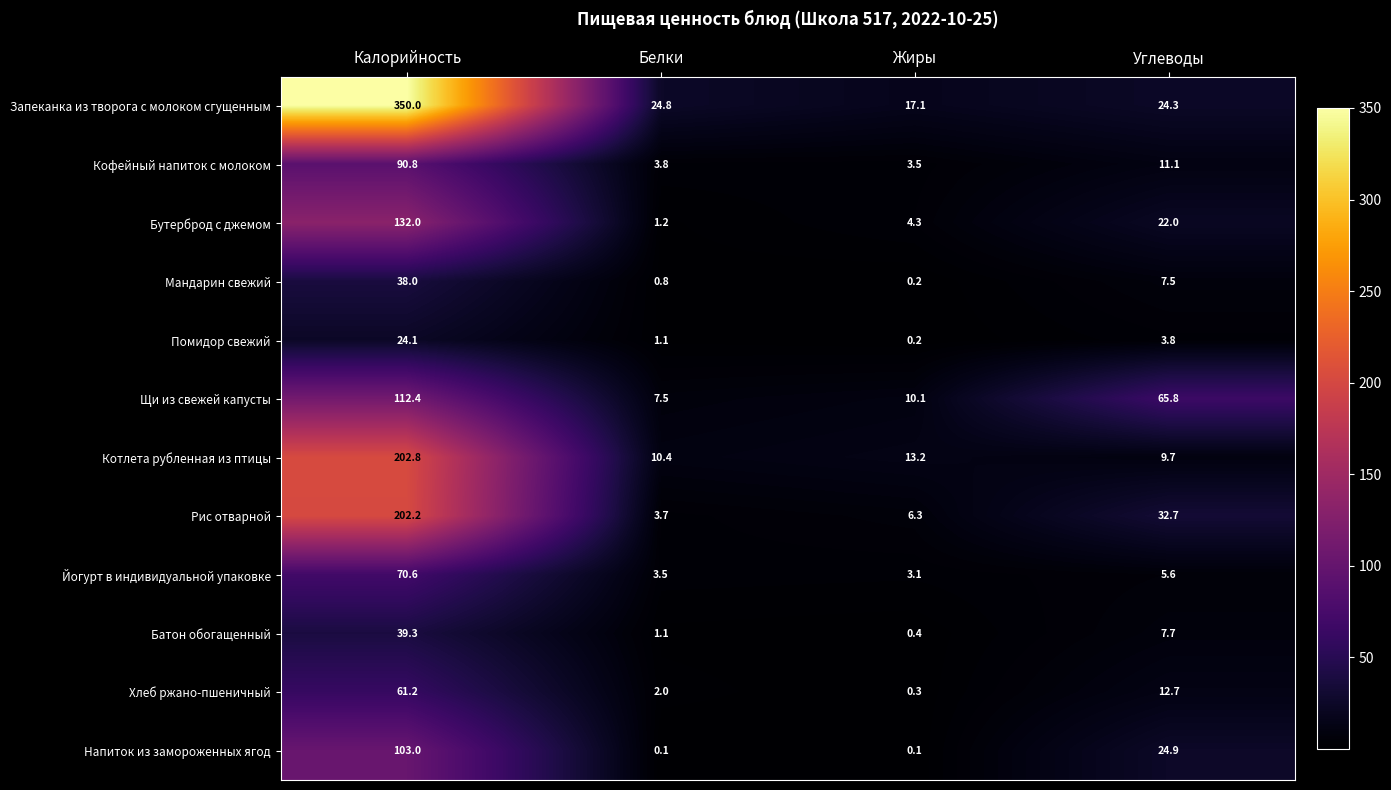

What is the average value of the Батон обогащенный series?

12.1